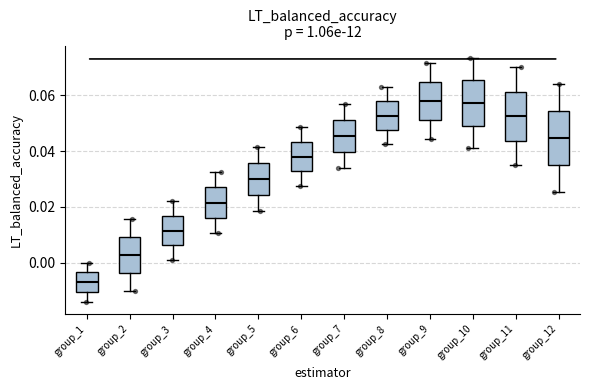

Reading left to right, transcribe this box plot: for each box, give where its median line is, the range the box spans, and where its two whiskers end, as read against the y-axis. The values are not printed on the chart, so give them approximately, as read against the axis.

group_1: median -0.006, box -0.010 to -0.004, whiskers -0.014 to 0.000
group_2: median 0.002, box -0.004 to 0.010, whiskers -0.010 to 0.016
group_3: median 0.012, box 0.006 to 0.016, whiskers 0.002 to 0.022
group_4: median 0.022, box 0.016 to 0.028, whiskers 0.010 to 0.032
group_5: median 0.030, box 0.024 to 0.036, whiskers 0.018 to 0.042
group_6: median 0.038, box 0.032 to 0.044, whiskers 0.028 to 0.048
group_7: median 0.046, box 0.040 to 0.052, whiskers 0.034 to 0.058
group_8: median 0.052, box 0.048 to 0.058, whiskers 0.042 to 0.064
group_9: median 0.058, box 0.052 to 0.064, whiskers 0.044 to 0.072
group_10: median 0.058, box 0.050 to 0.066, whiskers 0.042 to 0.074
group_11: median 0.052, box 0.044 to 0.062, whiskers 0.036 to 0.070
group_12: median 0.044, box 0.036 to 0.054, whiskers 0.026 to 0.064